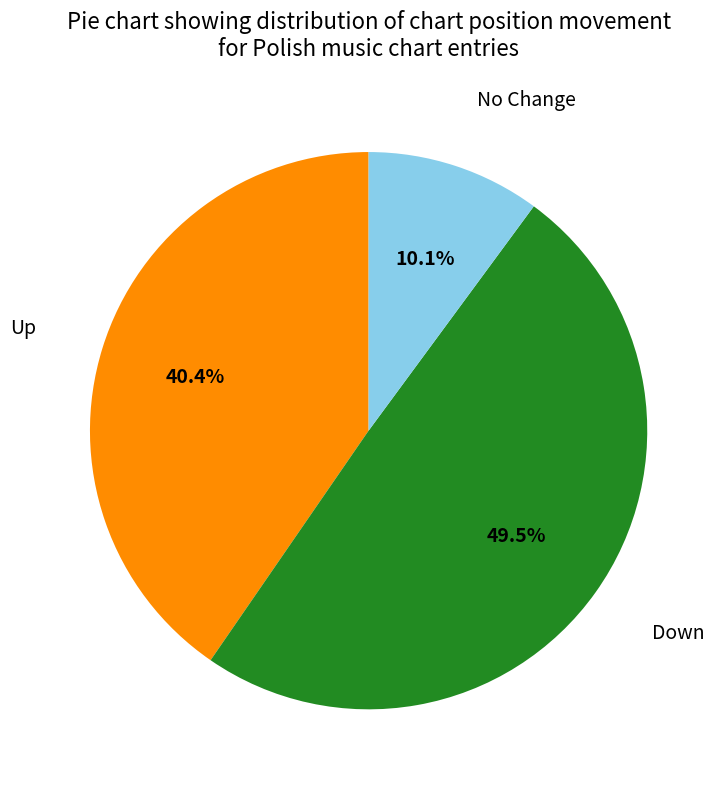

Count the number of slices in the pie.

3